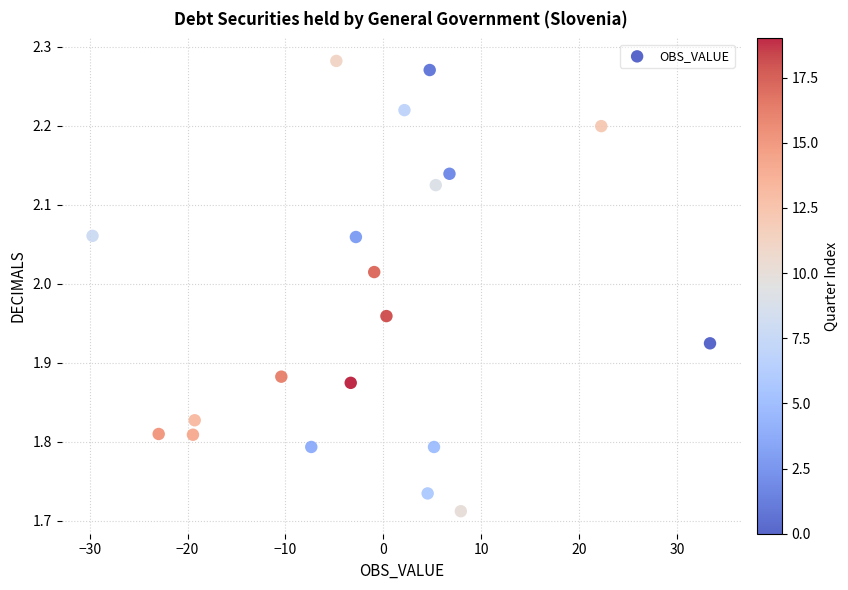

What is the range of Y values (max minus min)?

0.6